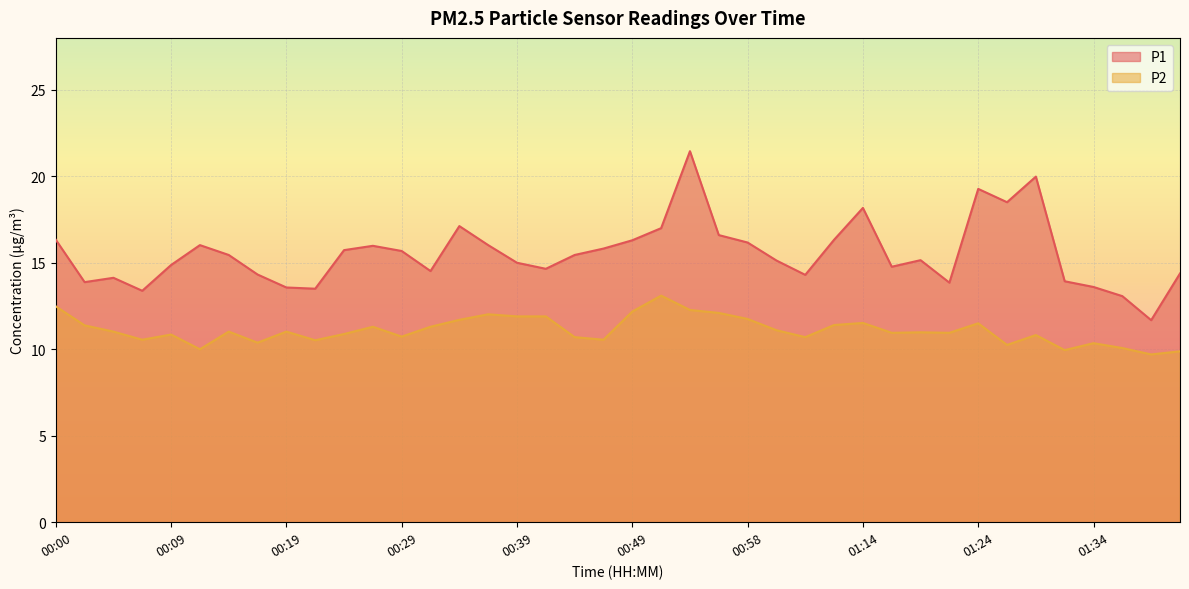

At 00:05, list the series in order from smallest to largest.

P2, P1